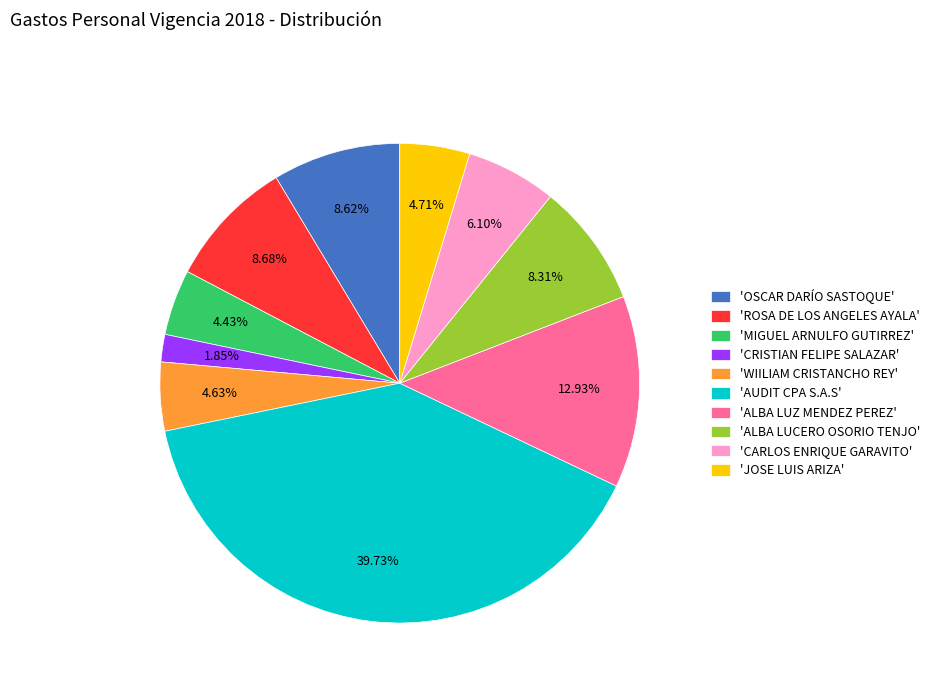

What is the ratio of the value at 'ALBA LUZ MENDEZ PEREZ' to the value at 'AUDIT CPA S.A.S'?

0.3